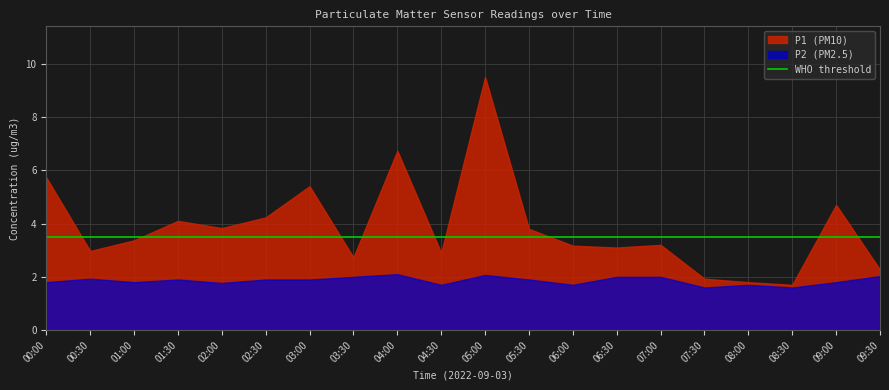

Which series has the largest total across all categories?

P1 (PM10)